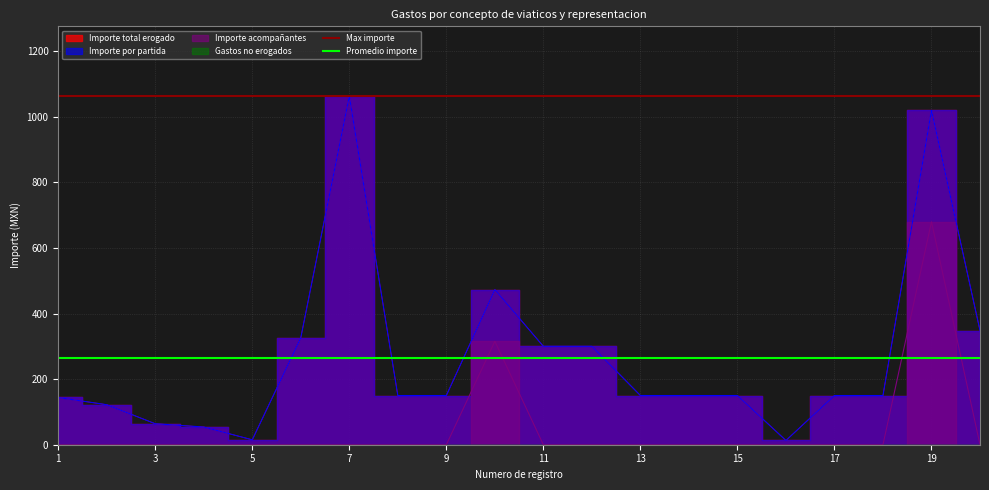

What is the sum of the Max importe values at 3 and 1?

2126.0